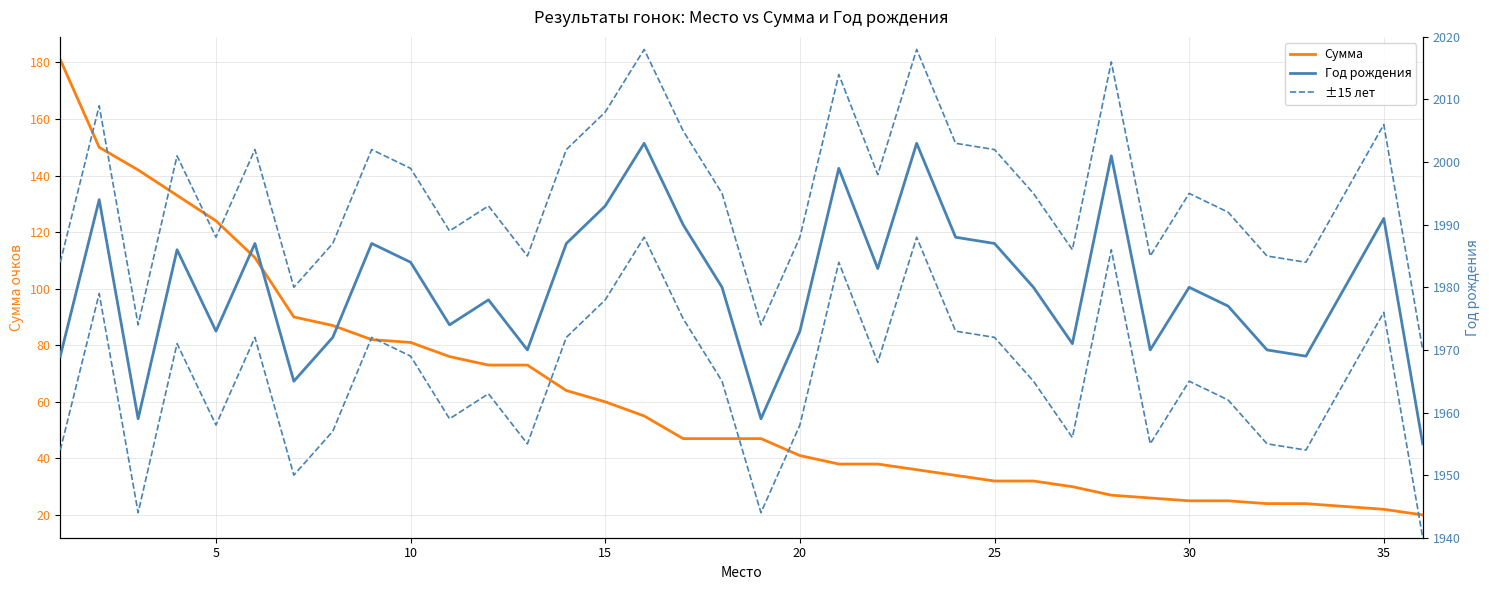

Which series has the largest total across all categories?

±15 лет